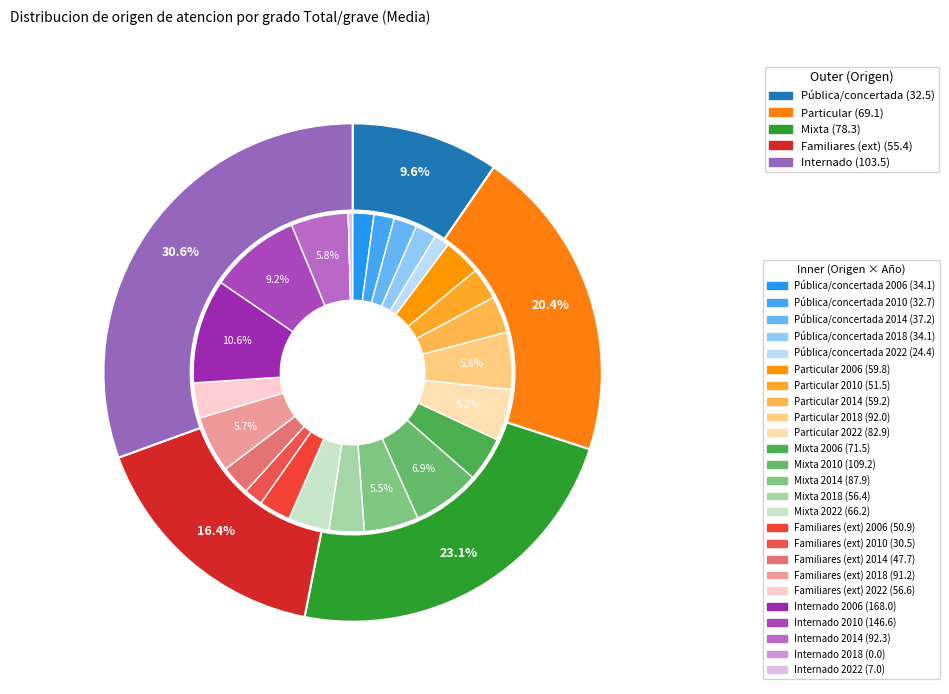

Is it true that values_2018 is 3% of the pie?

False